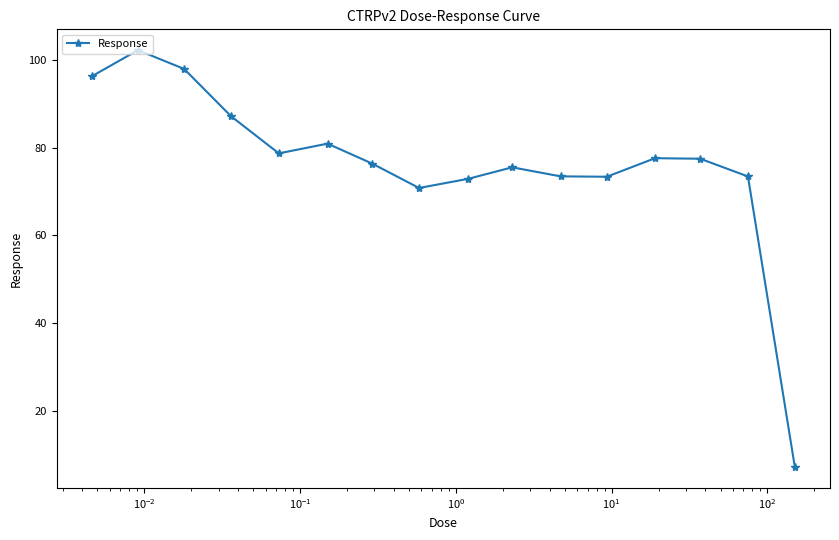

What is the minimum value shown in the chart?

7.1